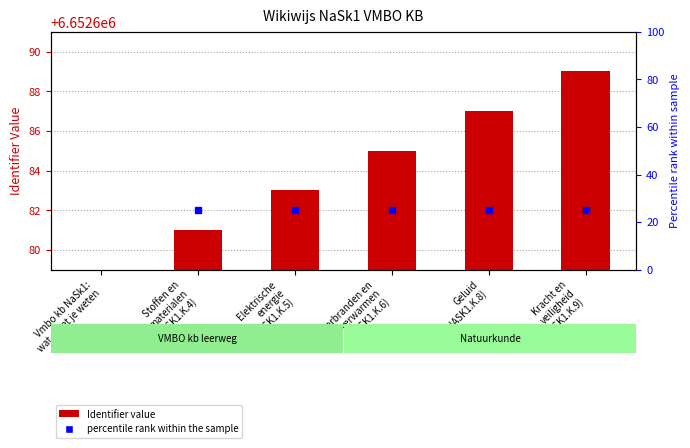

What is the label of the 1st bar from the right?

Kracht en
veiligheid
(NASK1.K.9)